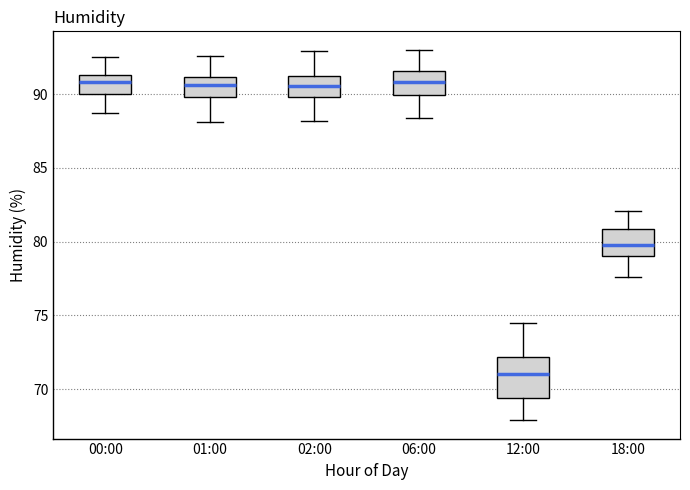

Which box has the lowest median line?

12:00